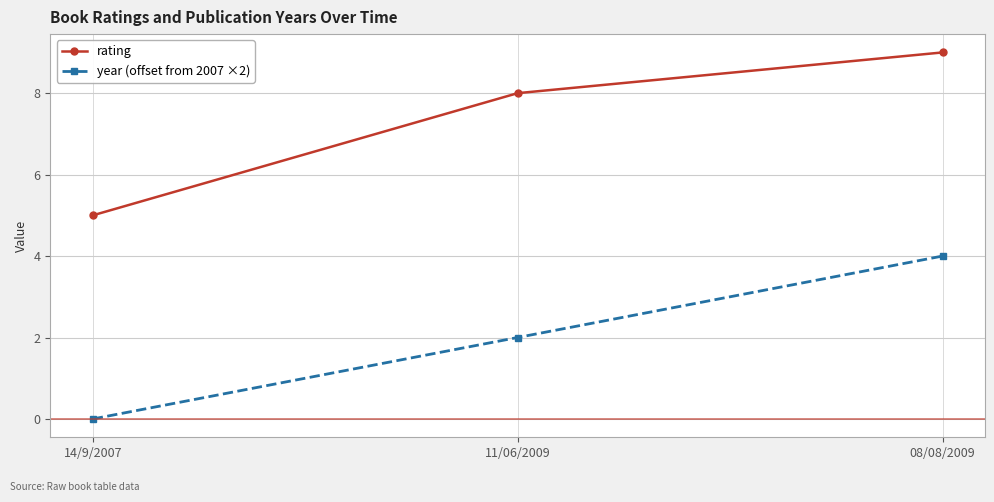

What position from the right is 11/06/2009?

2